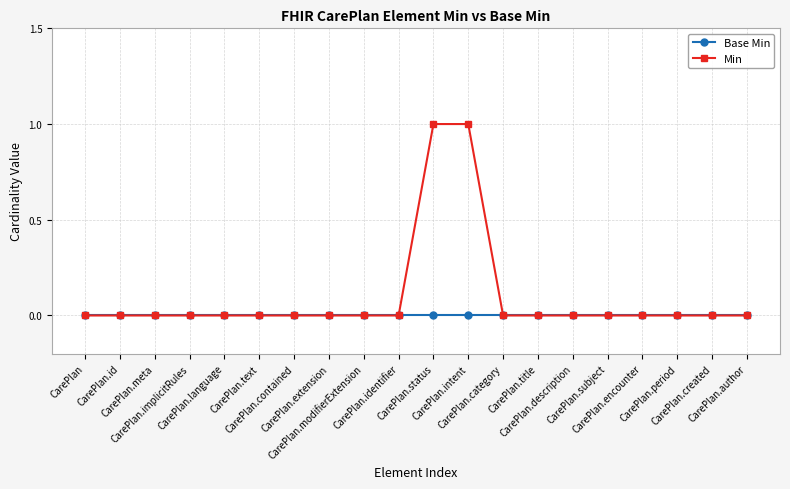

Which series has the largest total across all categories?

Min